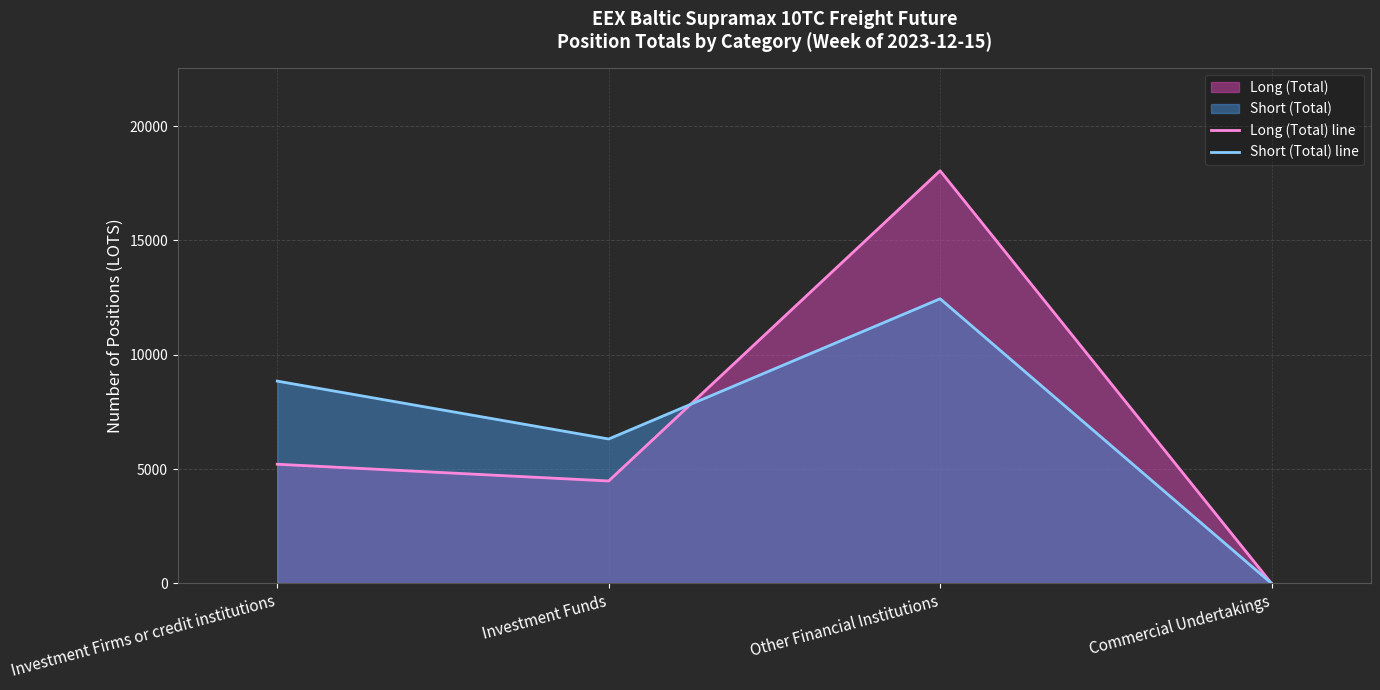

At which label is Long (Total) line closest to 9022?

Investment Firms or credit institutions